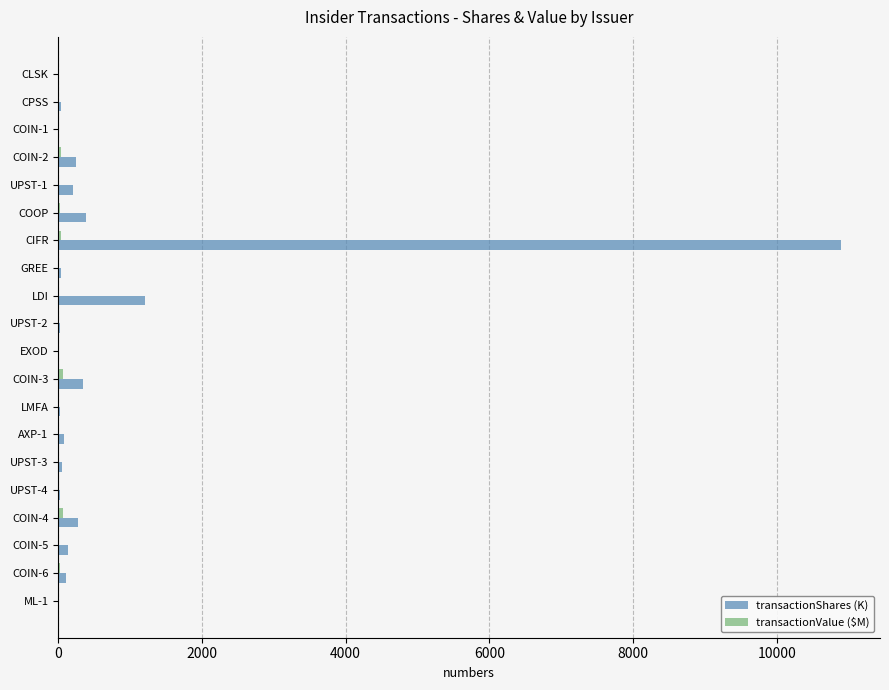

Which series has the largest total across all categories?

transactionShares (K)